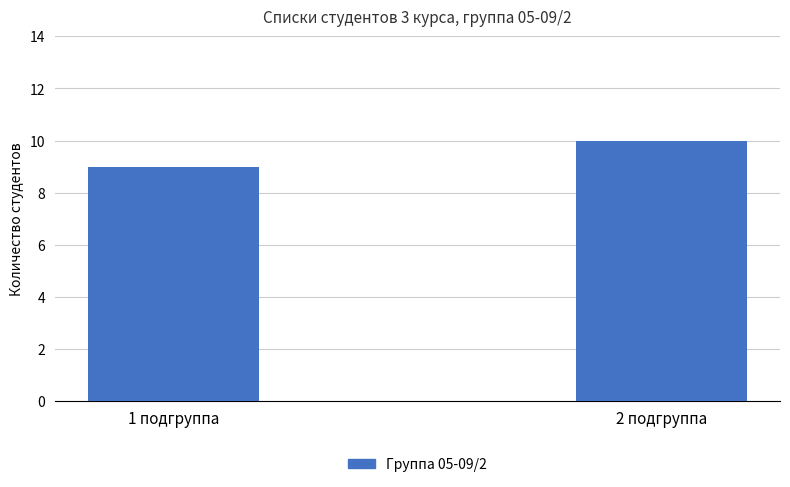

What is the sum of the values at 1 подгруппа and 2 подгруппа?

19